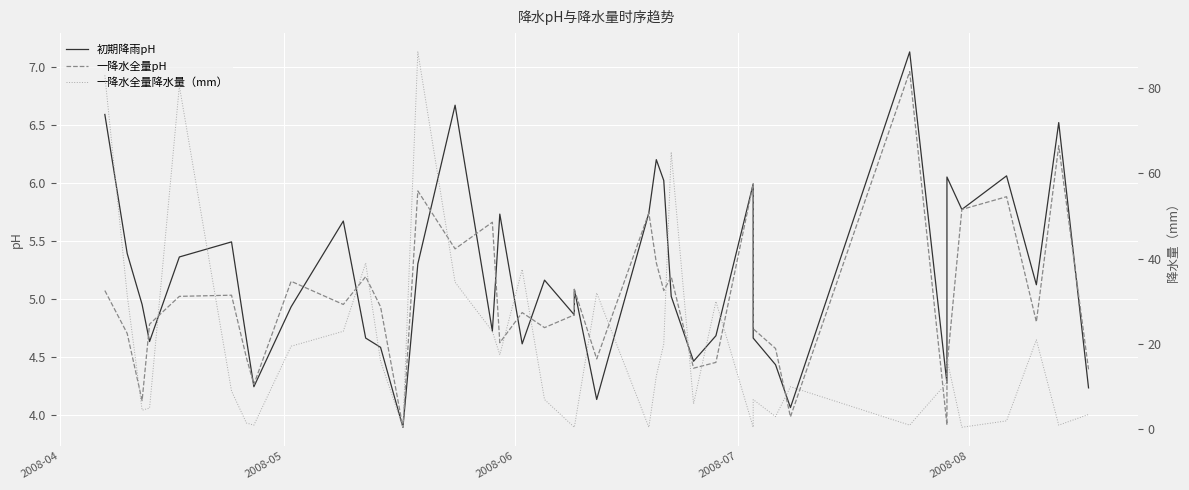

What are all the series names shown in the legend?

初期降雨pH, 一降水全量pH, 一降水全量降水量（mm）